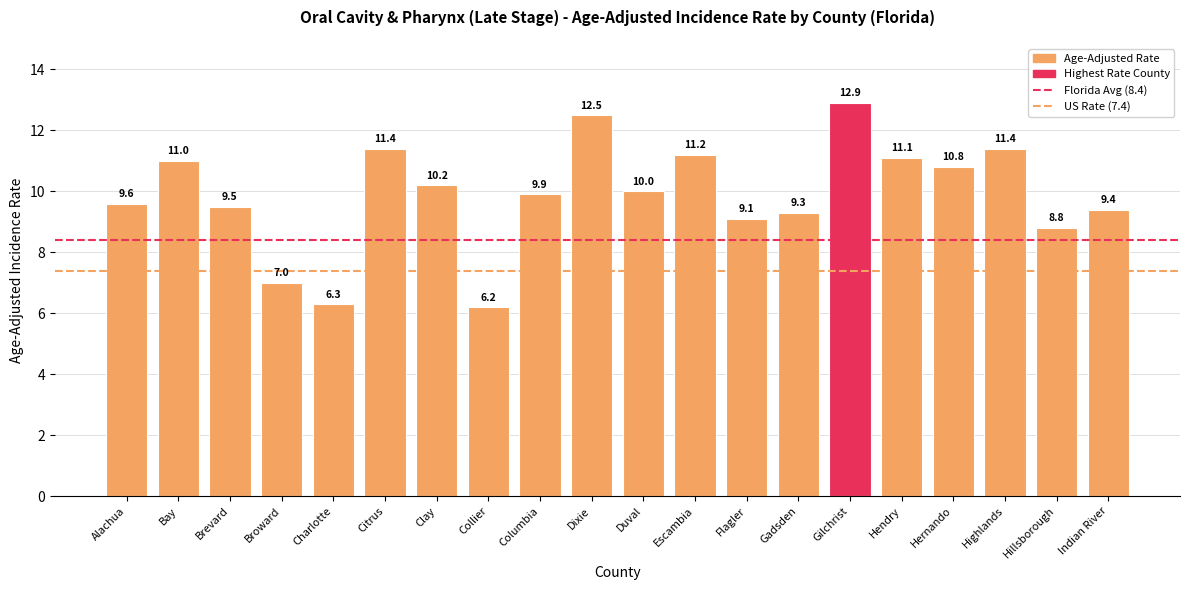

What is the difference between the maximum and second lowest values?

6.6